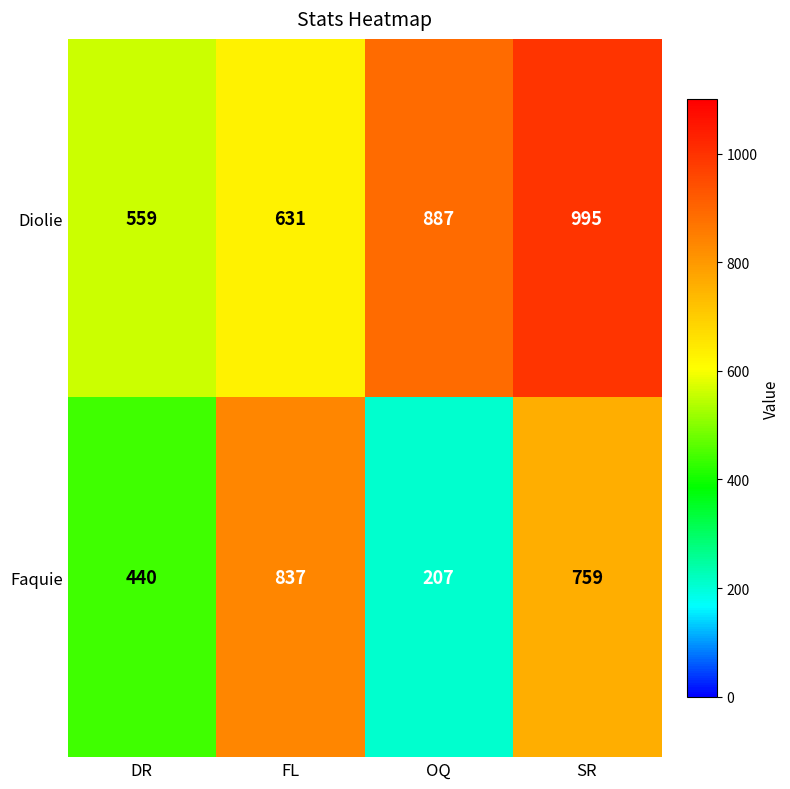

Which series has the largest total across all categories?

Diolie